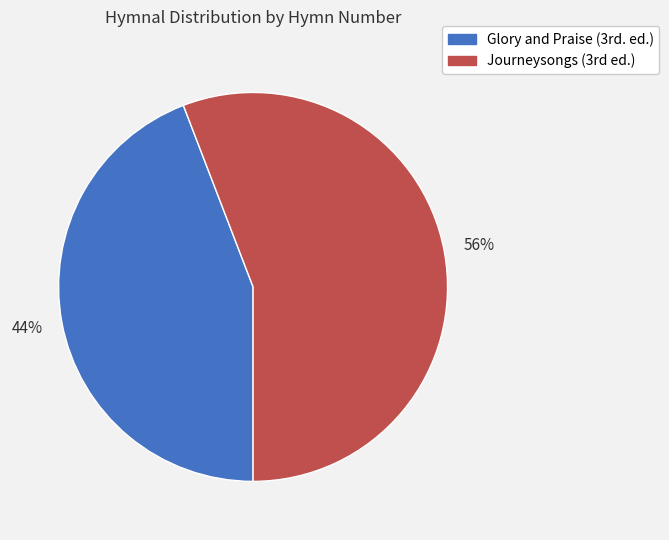

What is the smallest slice in the pie chart?

Glory and Praise (3rd. ed.)